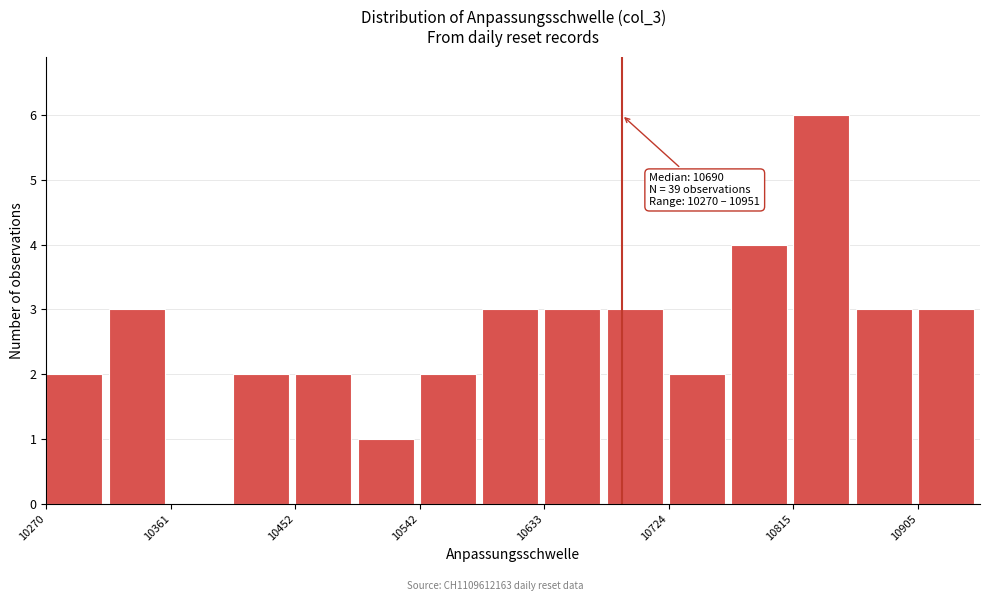

Which range on the x-axis has the tallest bar?

10810 to 10860